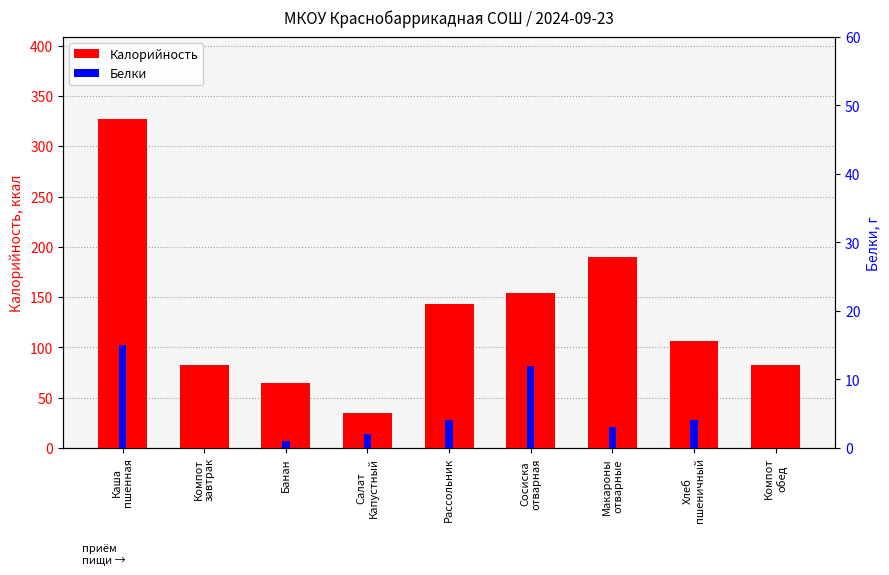

Which series has the largest total across all categories?

Калорийность